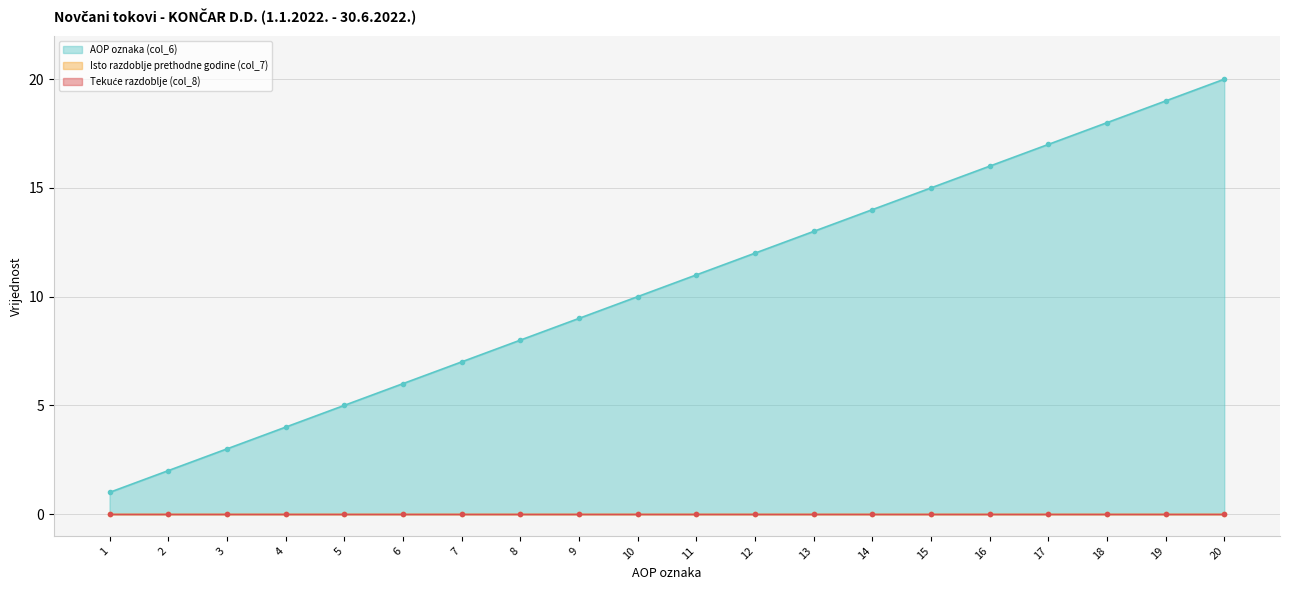

Is it true that AOP oznaka (col_6) equals 1 at 3?

False